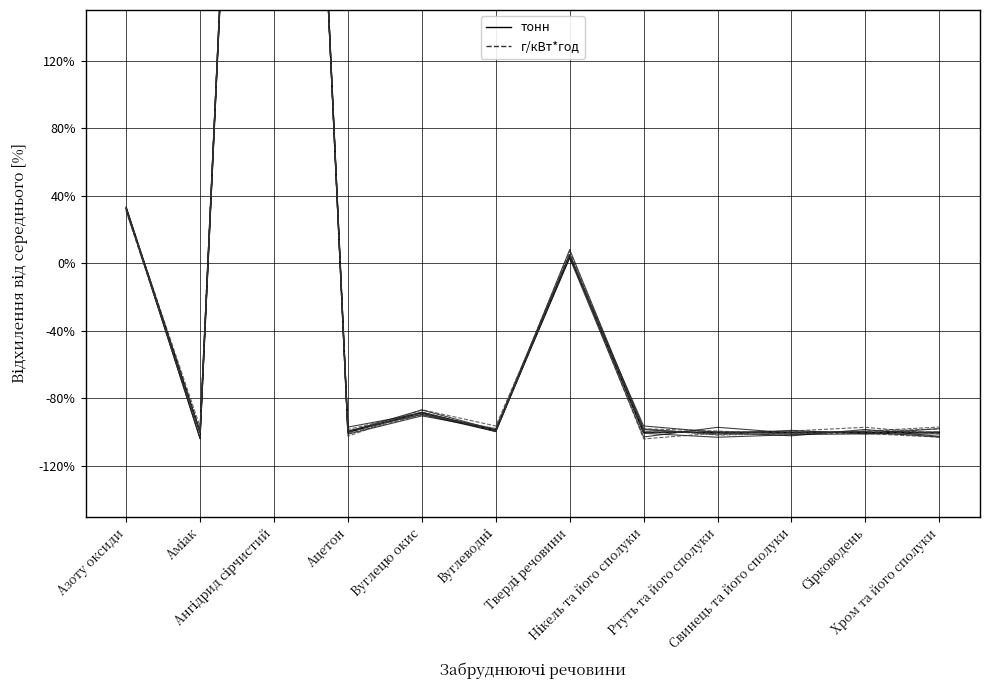

How many values in the г/кВт*год series are below -99?

8